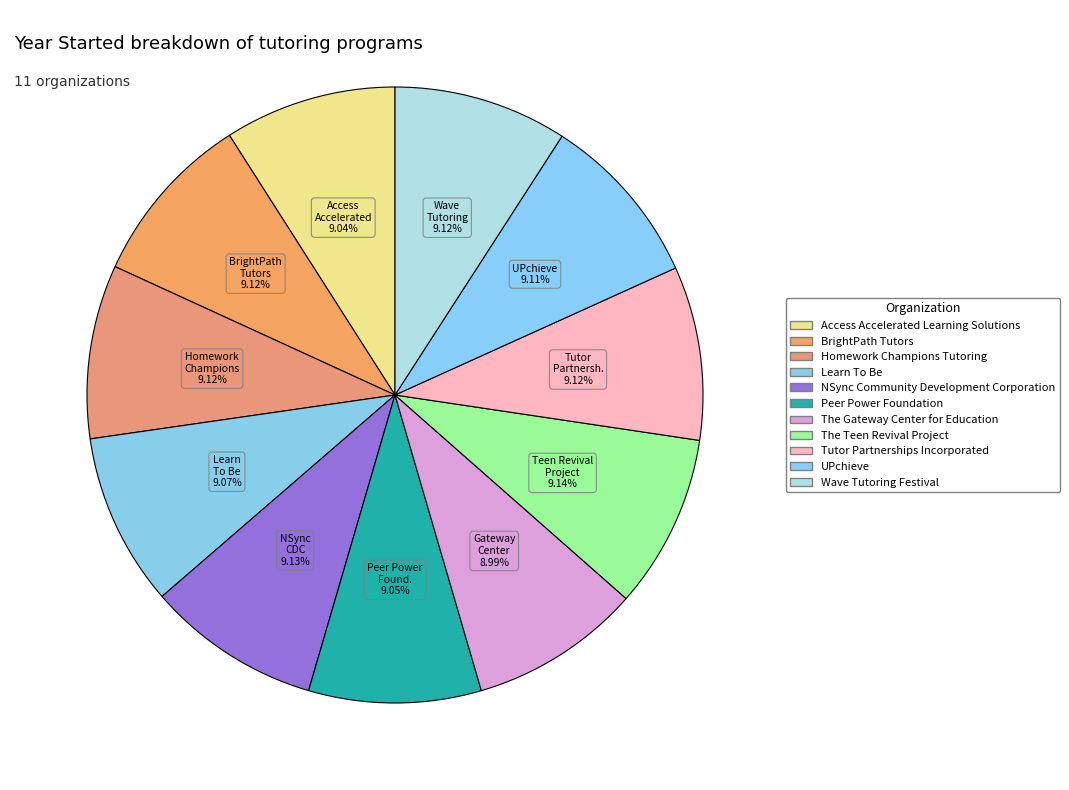

The UPchieve slice represents 9% of the pie. True or false?

True